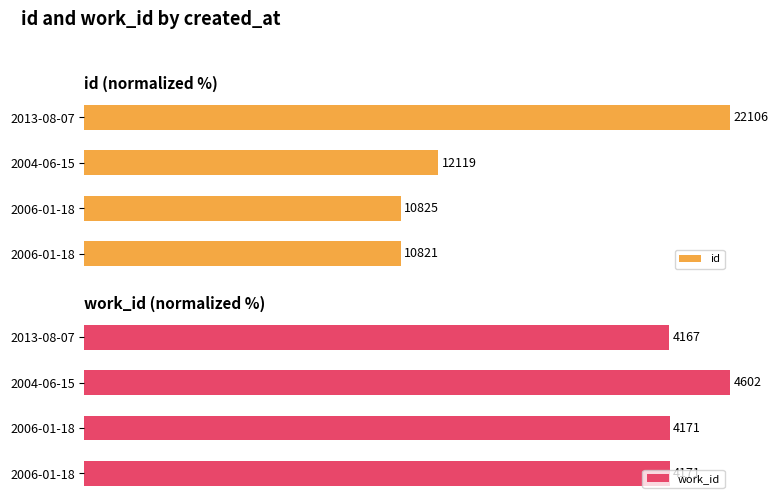

The work_id series shows 133.4 at 2006-01-18. True or false?

False